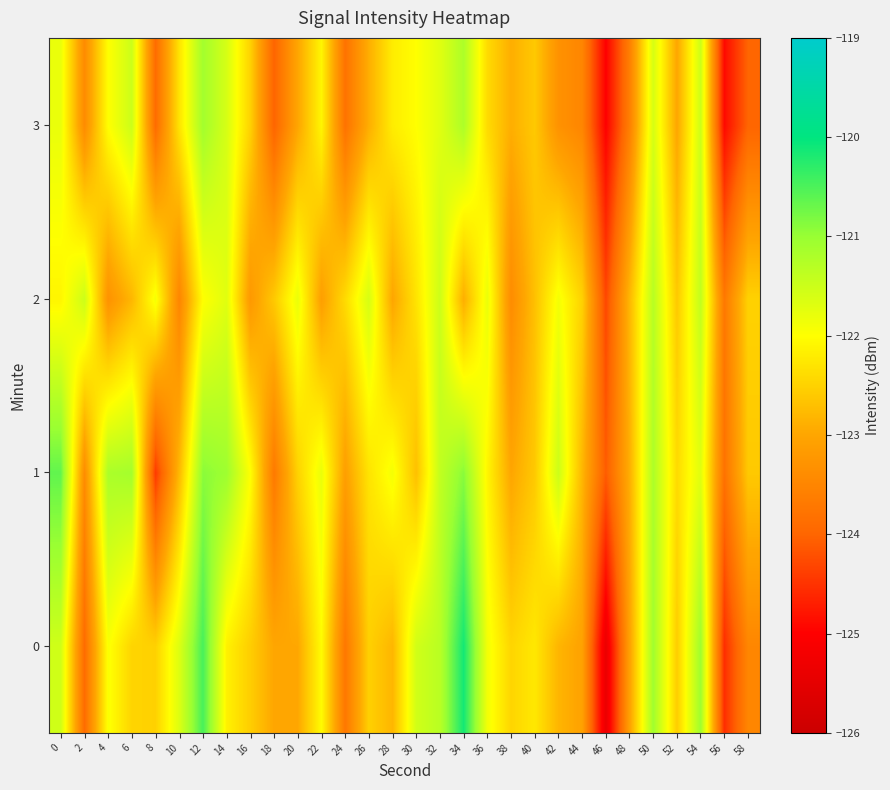

What is the total value across all series at 4?

-488.4